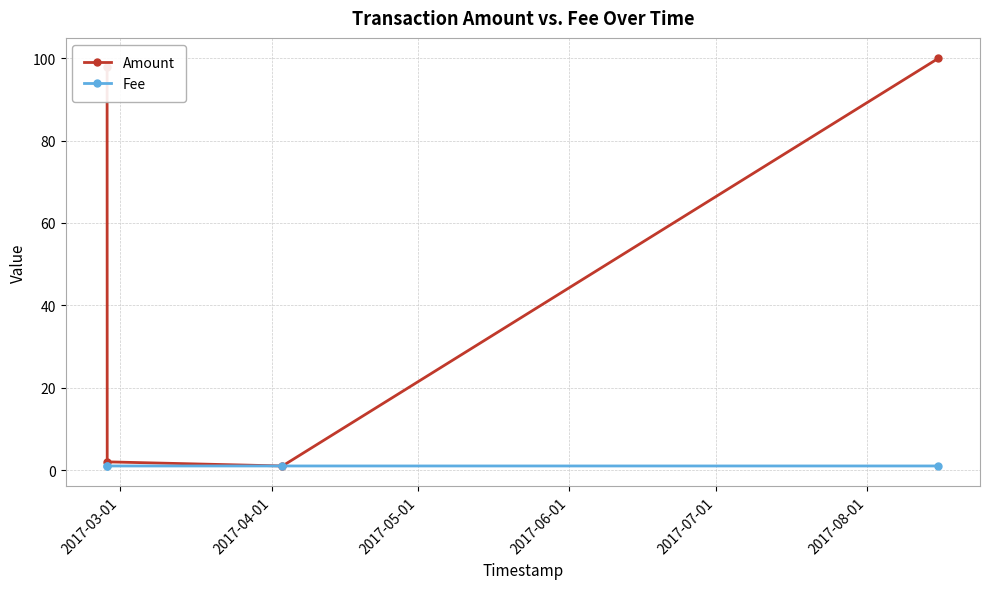

Which series has the widest spread of values?

Amount